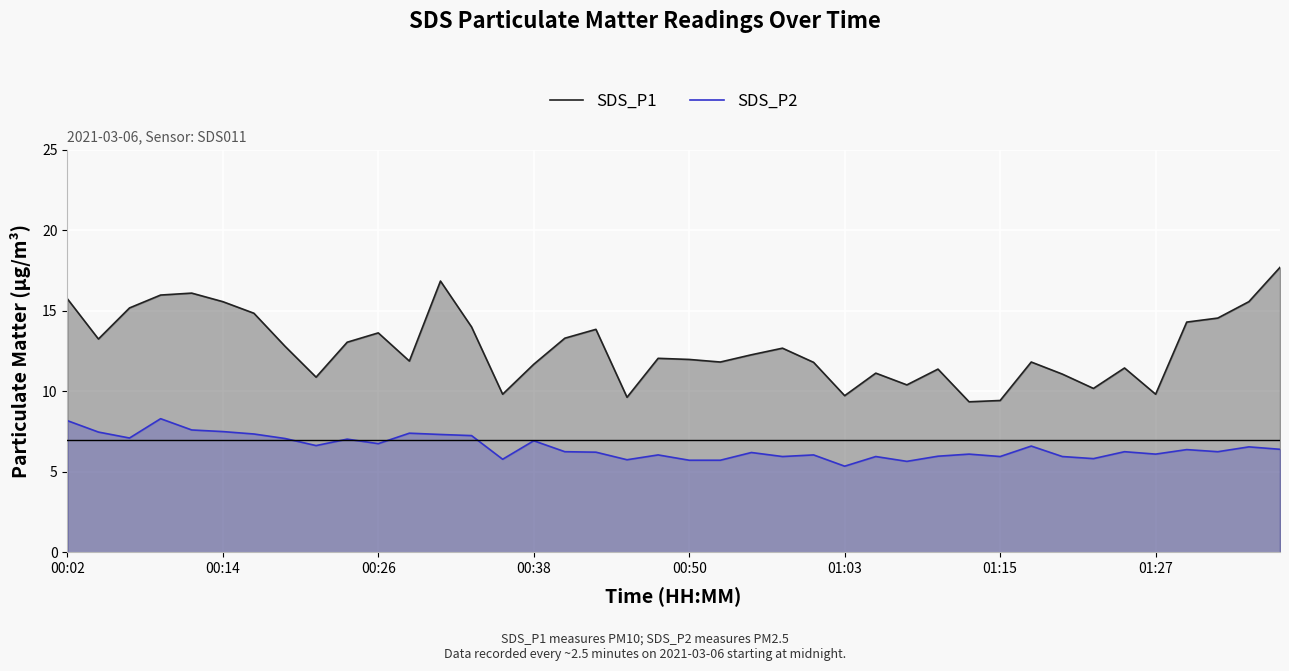

What is the difference between the maximum and minimum values in the SDS_P1 series?

8.3